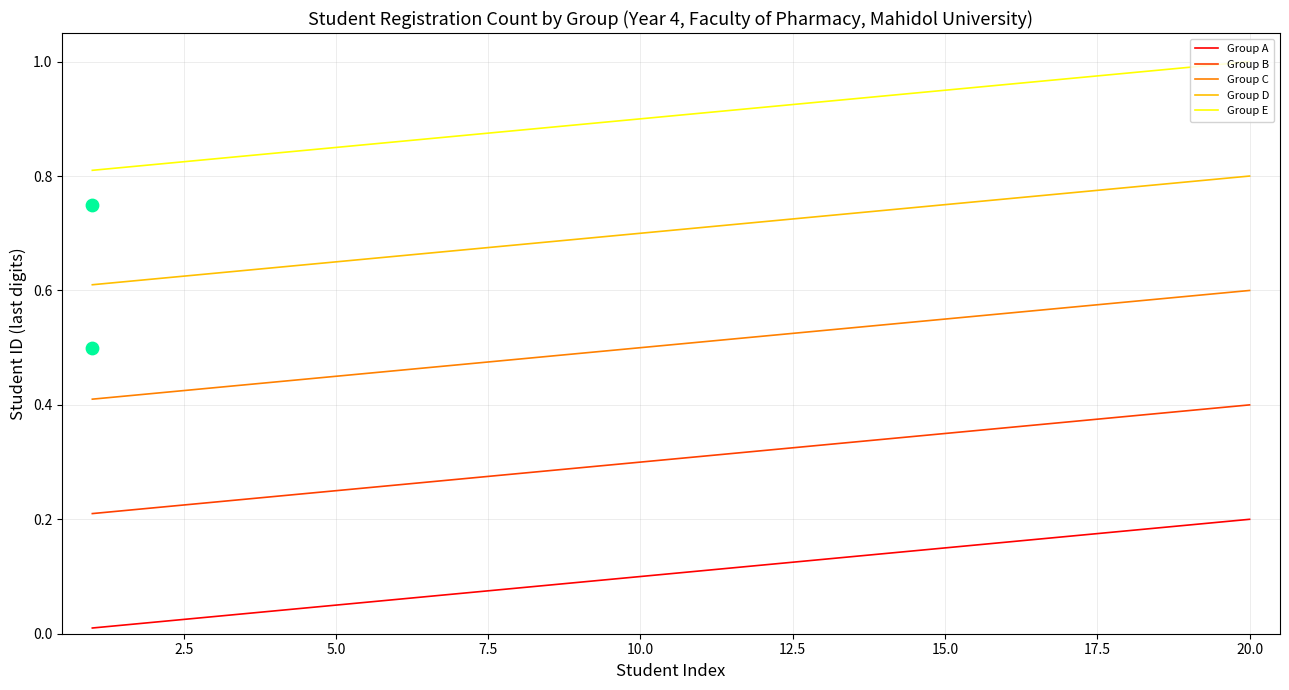

Which series has the largest total across all categories?

Group E